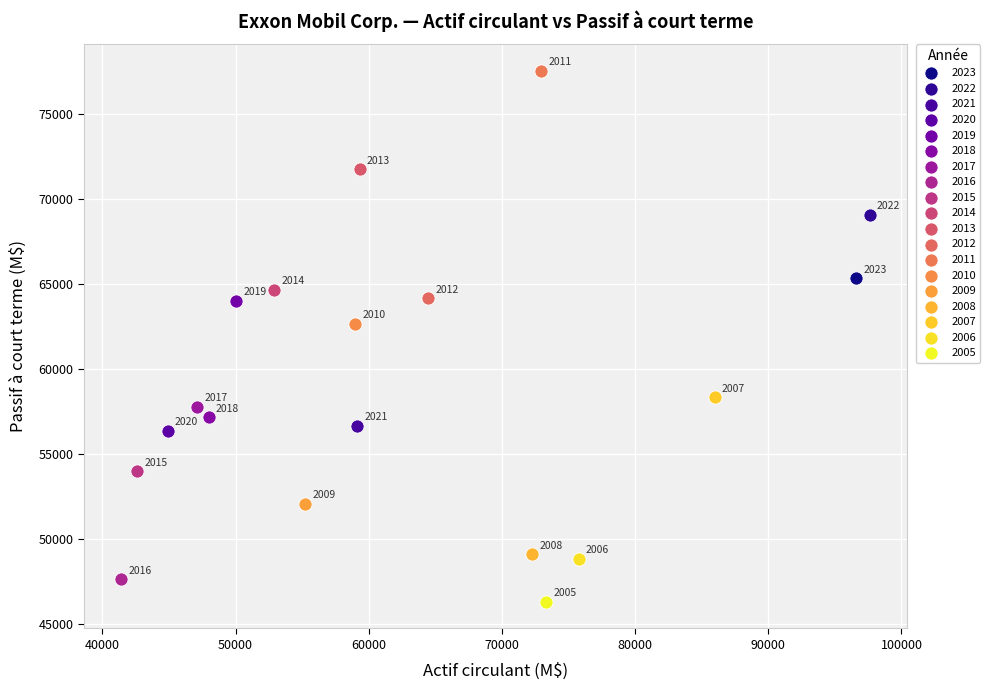

Which series reaches the minimum Y coordinate?

2005